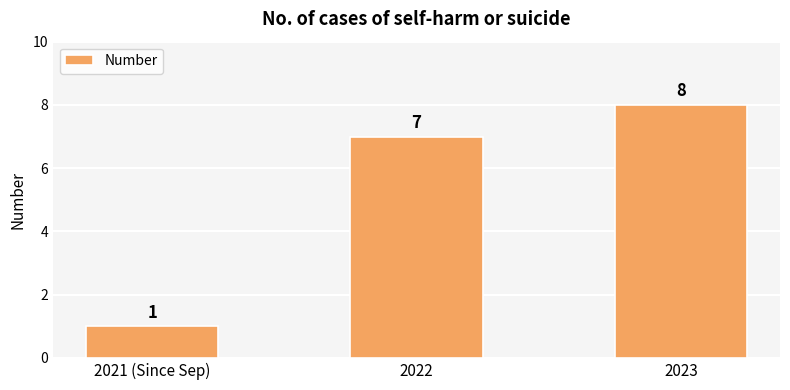

Reading right to left, extract all data points from this chart.

8	7	1